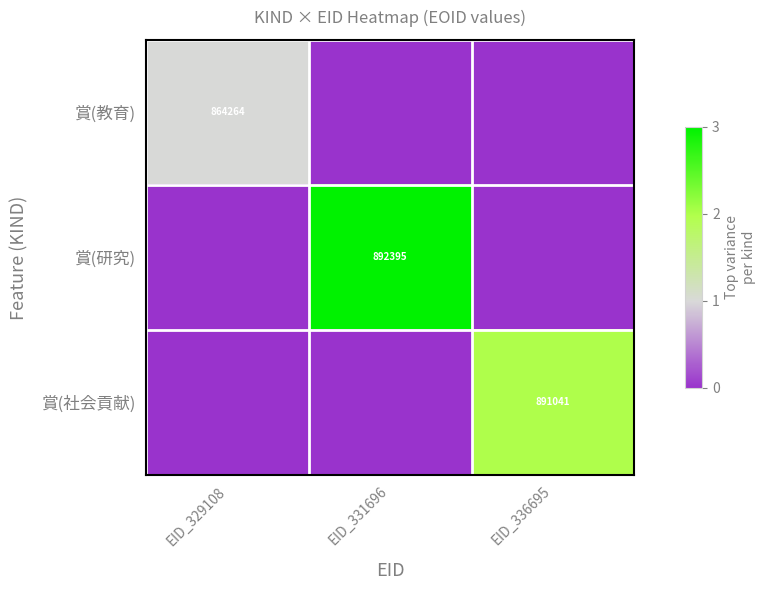

Is it true that 賞(研究) equals 892395 at EID_331696?

True